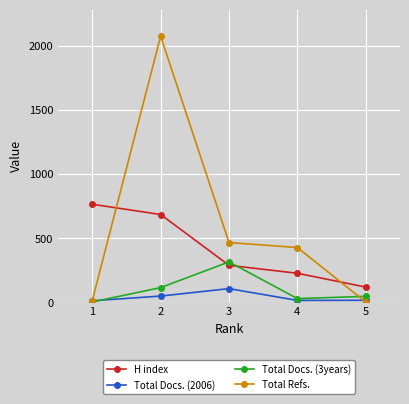

What is the spread (max minus min) of values at 2?

2030